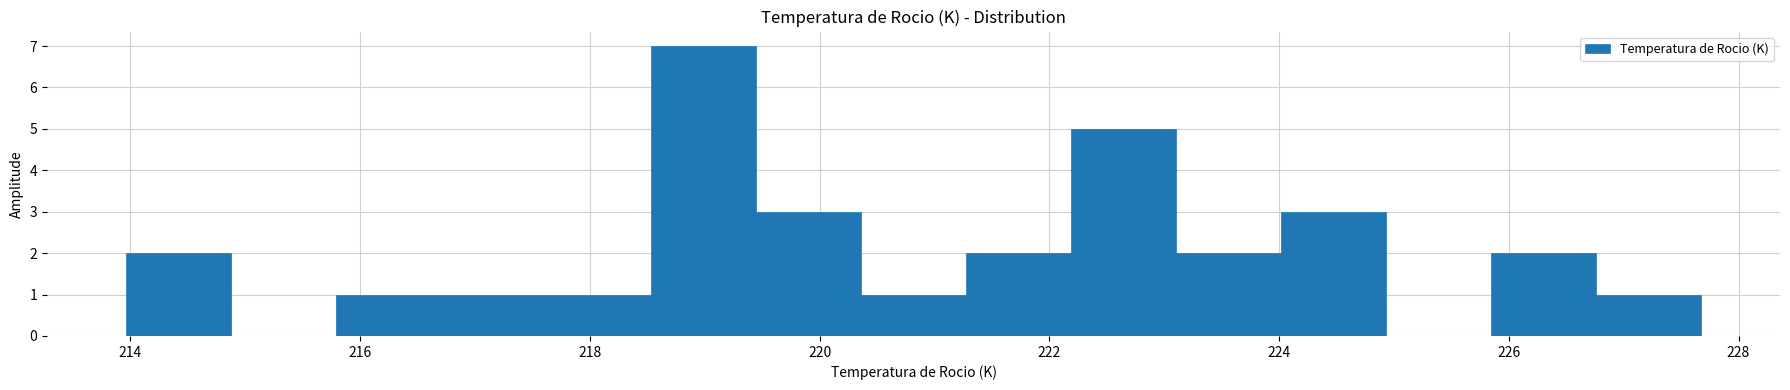

How tall is the bar that spans 217.6 to 218.6 on the x-axis? Neither the bar edges nor the heights are printed on the chart, so give them approximately, as read against the axes.

1